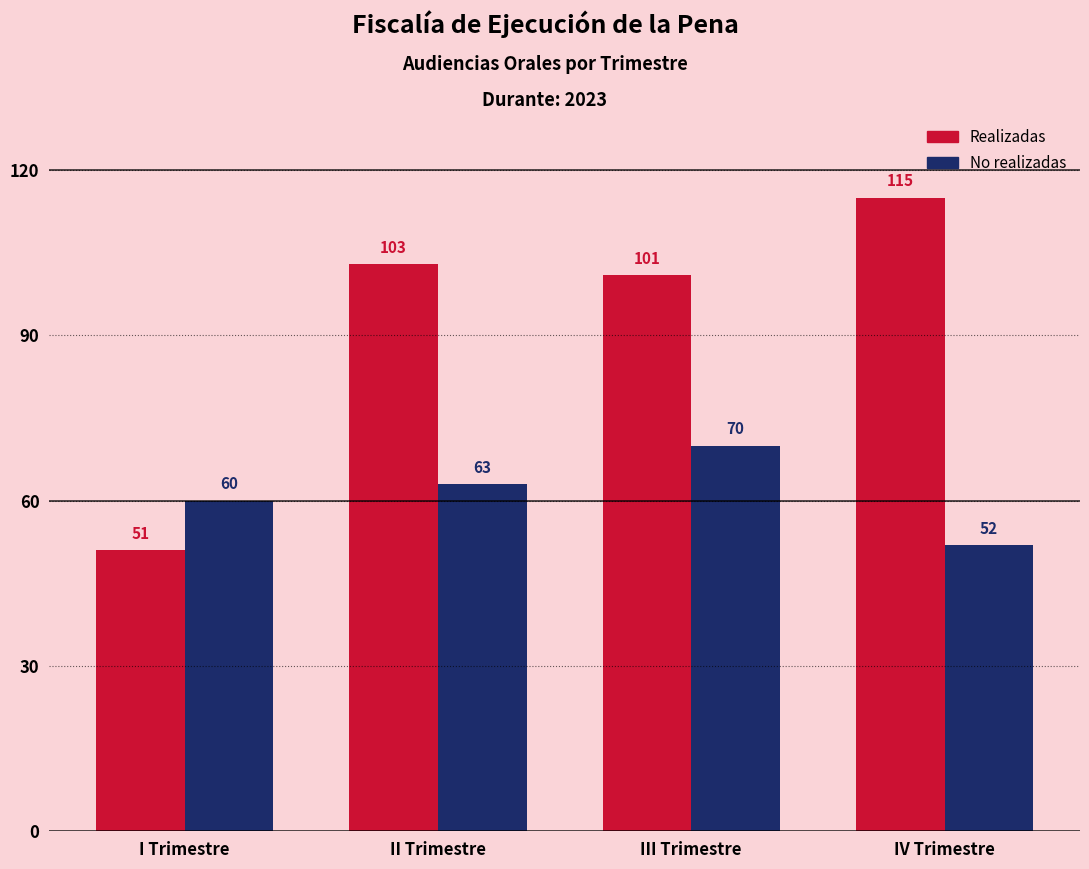

Reading left to right, transcribe all the data shown in this chart.

Realizadas: 51	103	101	115
No realizadas: 60	63	70	52